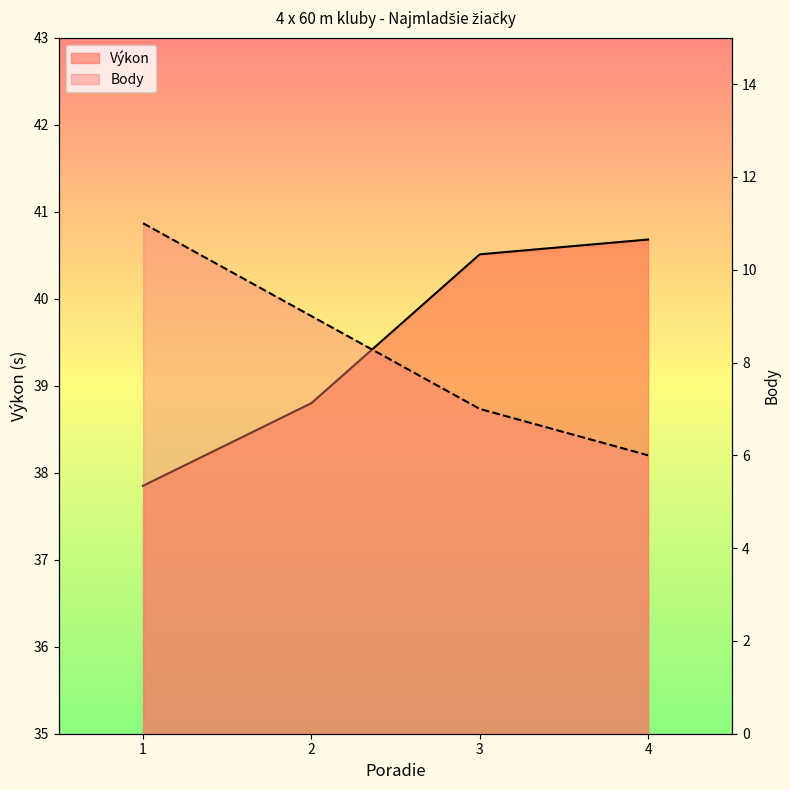

What is the sum of the Výkon values at 1 and 3?

78.4